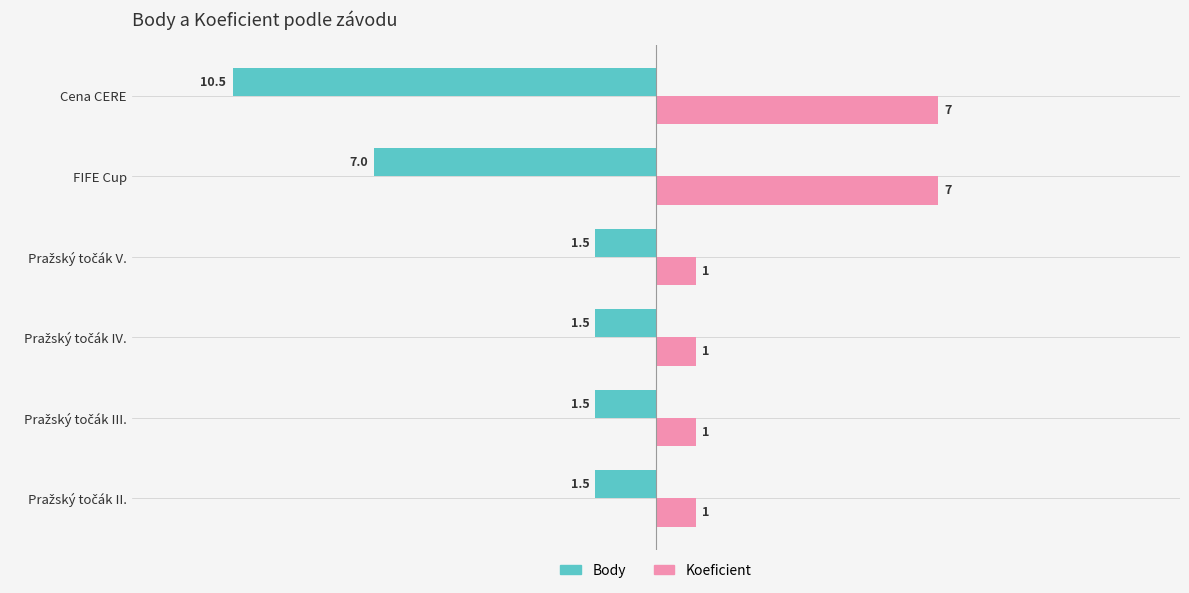

What is the minimum value for Body?

-10.5